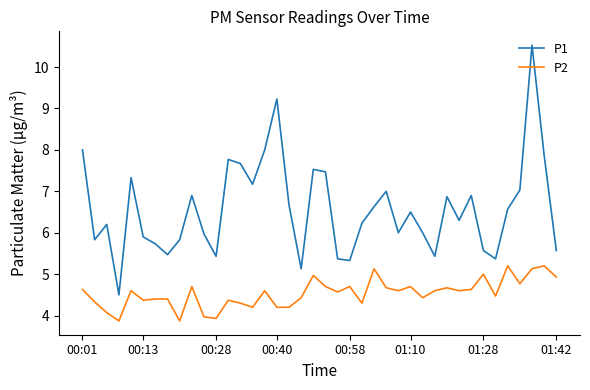

True or false: P2 and P1 intersect in this chart.

False